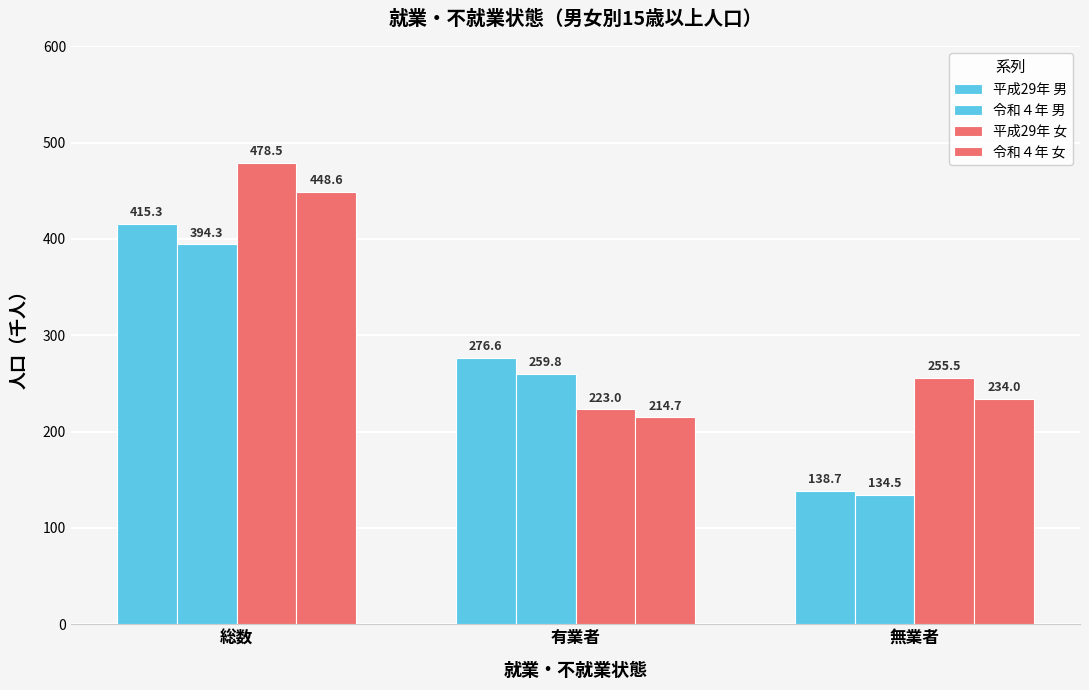

Reading right to left, what are all the values shown in this chart?

平成29年 男: 無業者=138.7	有業者=276.6	総数=415.3
令和４年 男: 無業者=134.5	有業者=259.8	総数=394.3
平成29年 女: 無業者=255.5	有業者=223.0	総数=478.5
令和４年 女: 無業者=234.0	有業者=214.7	総数=448.6